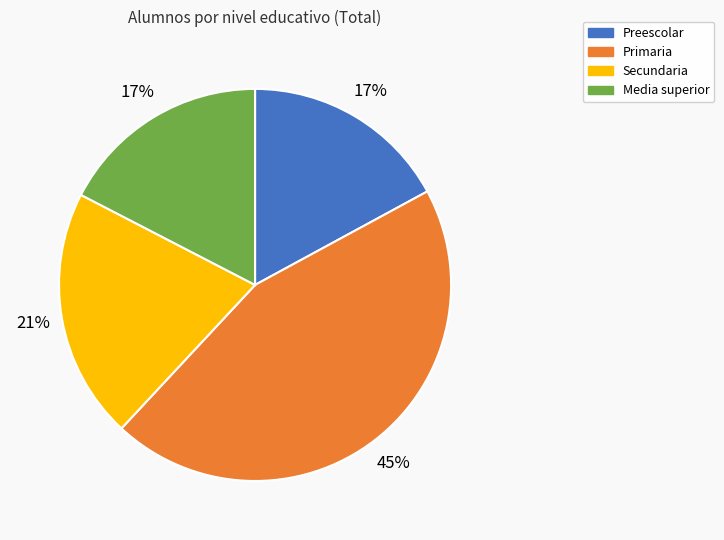

To the nearest percent, what is the difference between the largest and smallest slice percentages?

28%